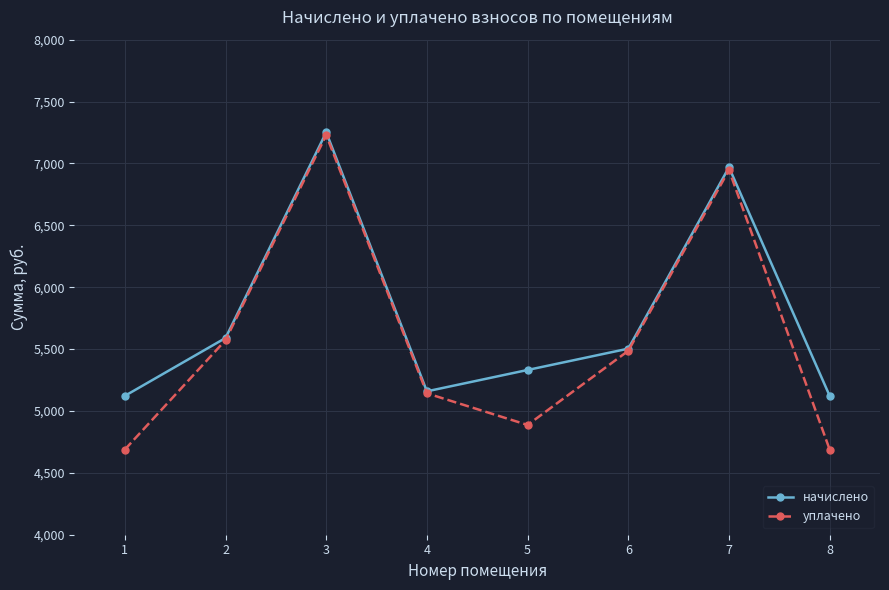

How many categories are shown in the chart?

8